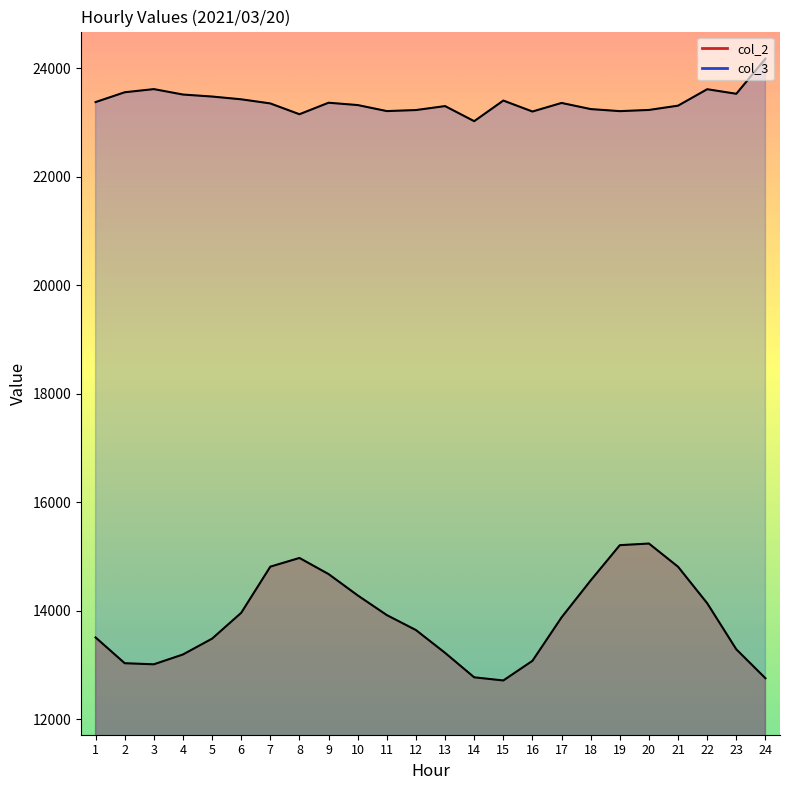

What is the smallest value displayed?

12714